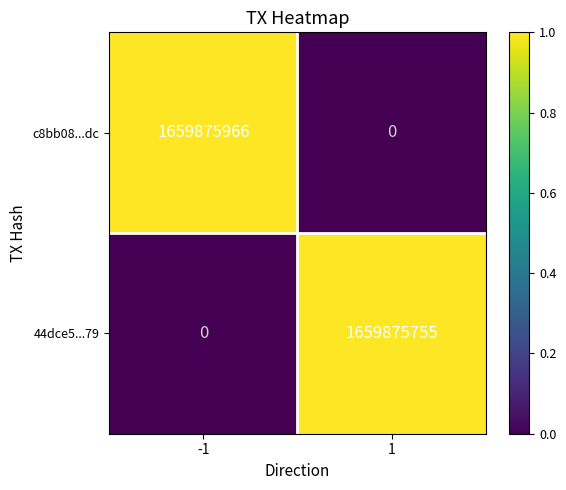

What is the highest value of the c8bb08...dc series?

1659875966